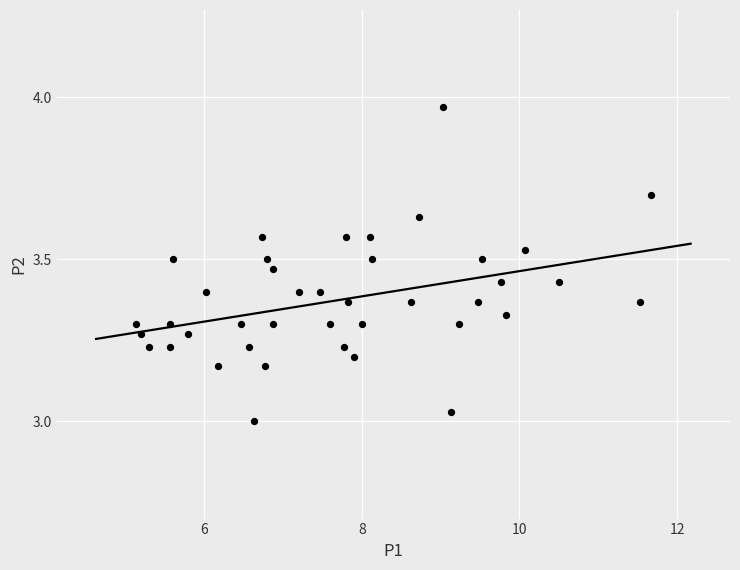

What is the range of X values (max minus min)?

6.5